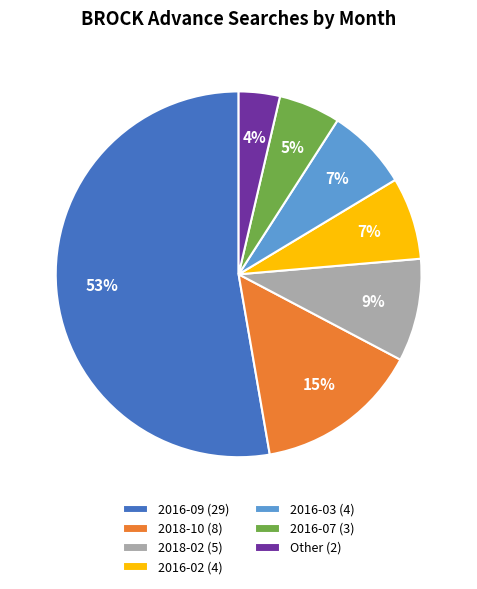

How many slices are in this pie chart?

7